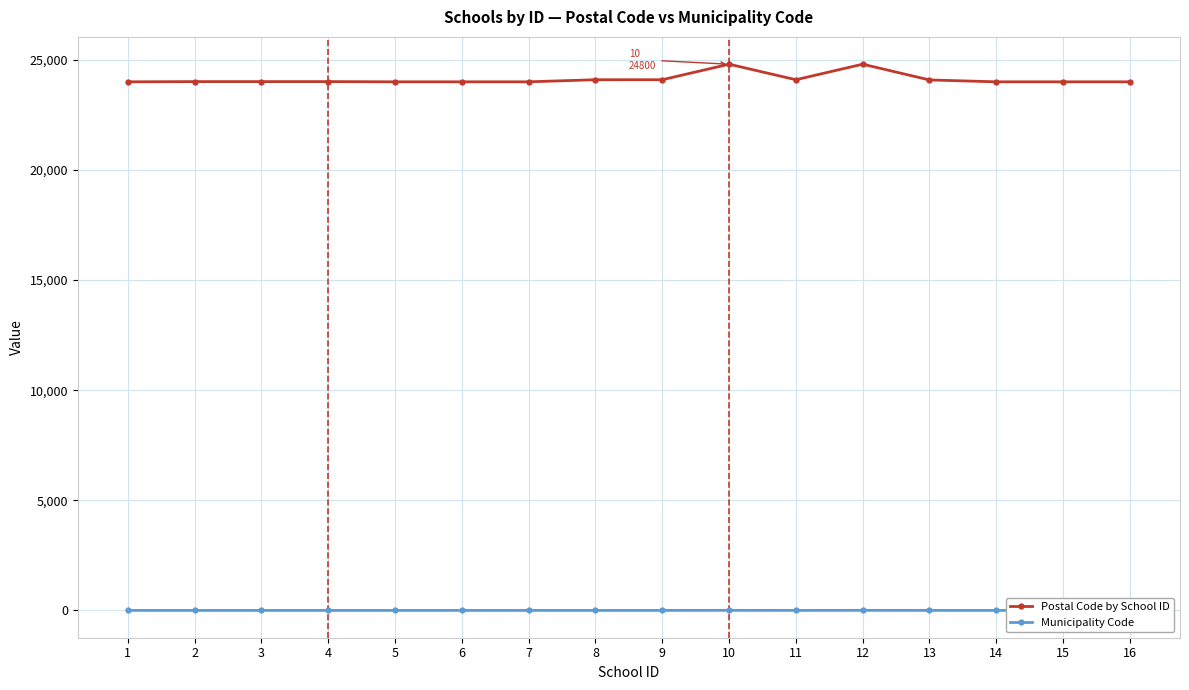

What are all the series names shown in the legend?

Postal Code by School ID, Municipality Code